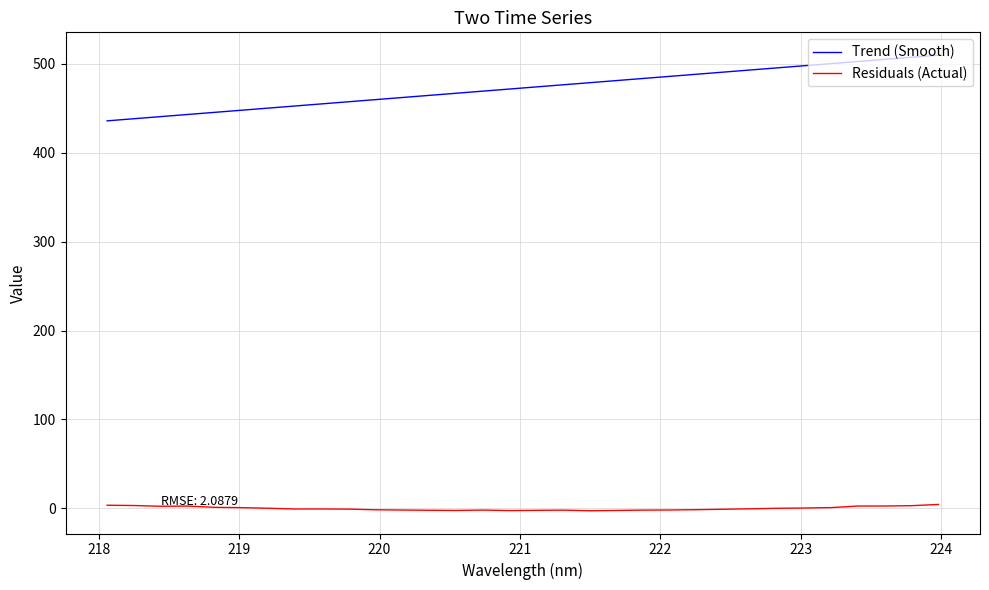

At how many categories does at least one series exceed 175?

32